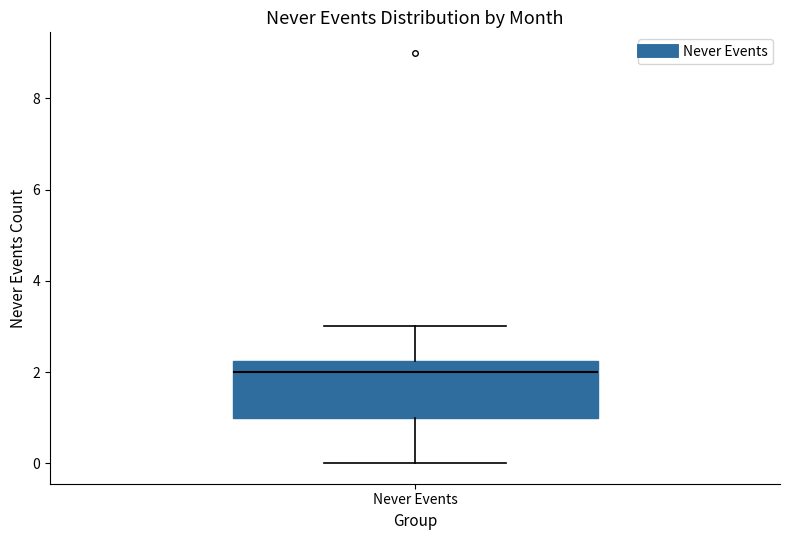

Transcribe this box plot: give where the median line is, the range the box spans, and where the two whiskers end, as read against the y-axis. The values are not printed on the chart, so give them approximately, as read against the axis.

median 2.0, box 1.0 to 2.2, whiskers 0.0 to 3.0